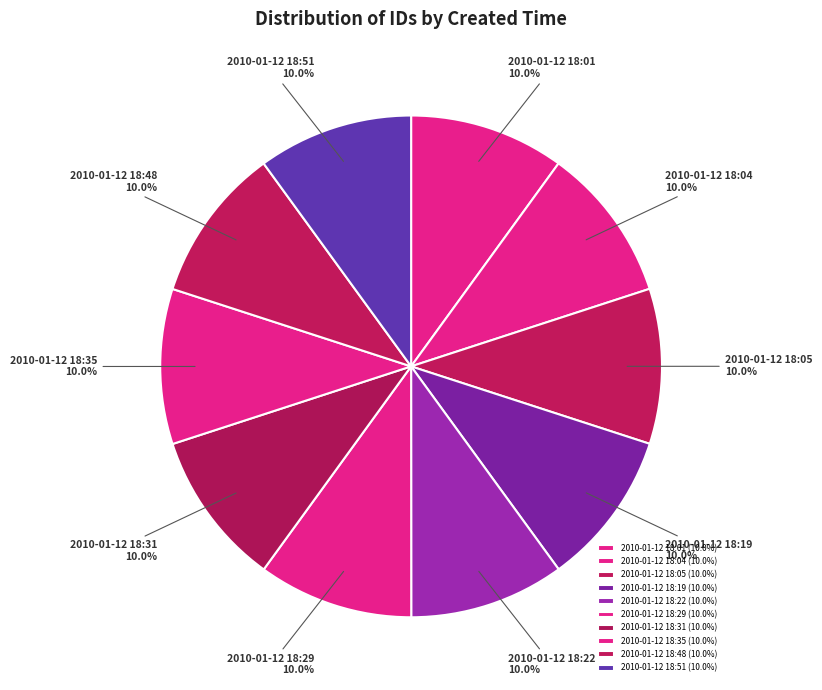

How much of the chart is everything except 2010-01-12 18:35?

90.0%